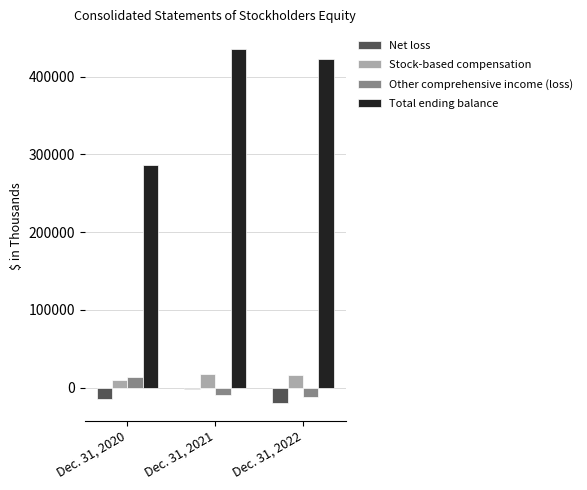

At which label does Net loss first exceed -14399?

Dec. 31, 2021